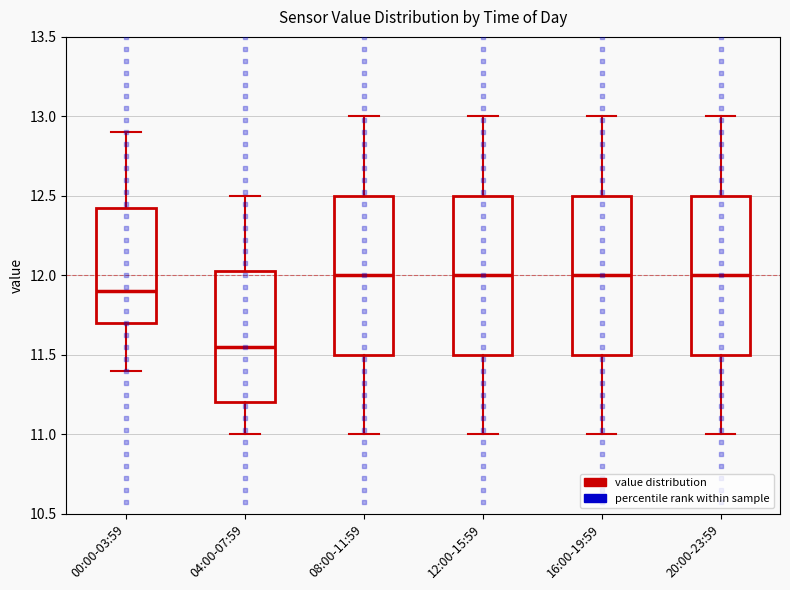

Where is the lower edge of the box for 08:00-11:59 on the y-axis? The values are not printed on the chart, so give them approximately, as read against the axis.

11.50